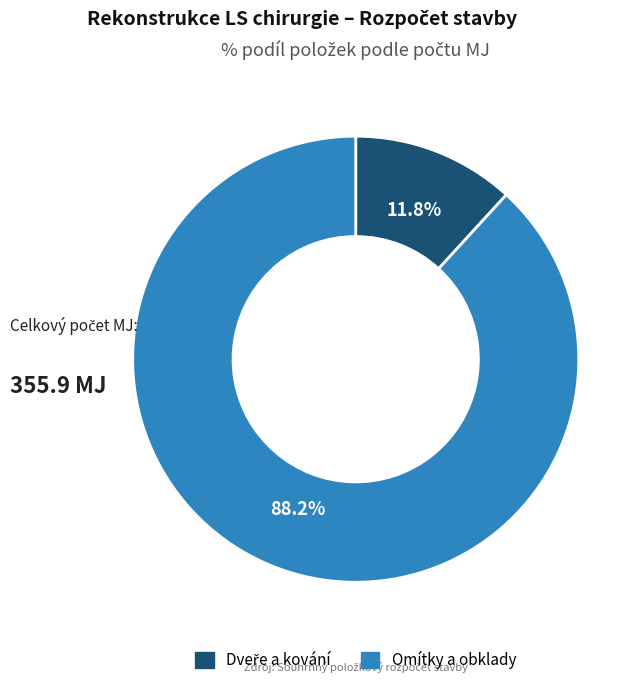

What percentage is NOT represented by Omítky a obklady?

11.8%